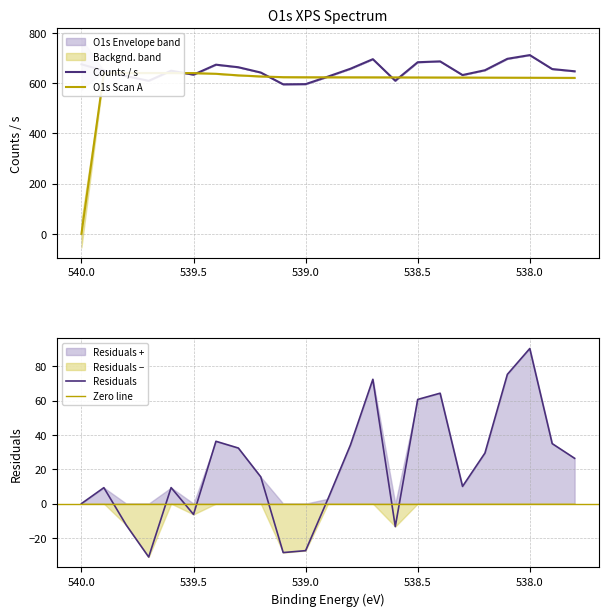

What is the difference between the highest and lowest values at 539.6?

640.3